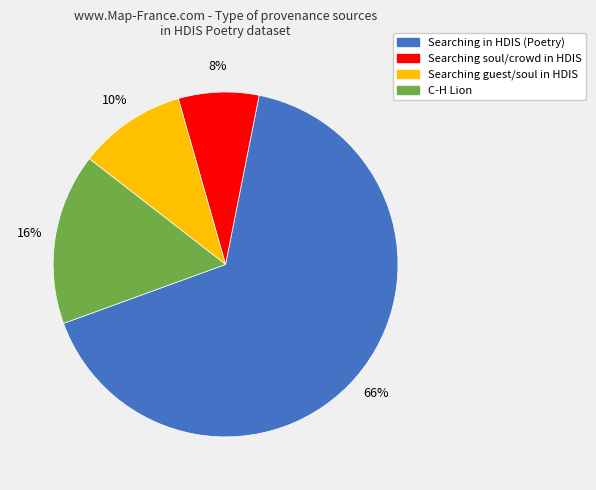

Is there a majority slice in this chart?

Yes